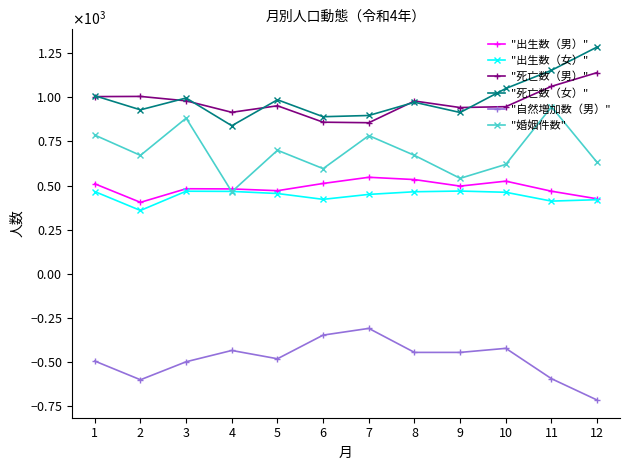

Reading right to left, what are all the values shown in this chart?

"出生数（男）": 425	468	525	497	534	547	512	471	481	482	405	510
"出生数（女）": 420	412	462	469	465	450	422	455	467	468	359	466
"死亡数（男）": 1140	1062	947	942	979	856	859	952	915	980	1005	1004
"死亡数（女）": 1285	1153	1050	914	972	897	890	986	839	996	929	1009
"自然増加数（男）": -715	-594	-422	-445	-445	-309	-347	-481	-434	-498	-600	-494
"婚姻件数": 631	946	620	541	671	783	596	700	465	882	671	786